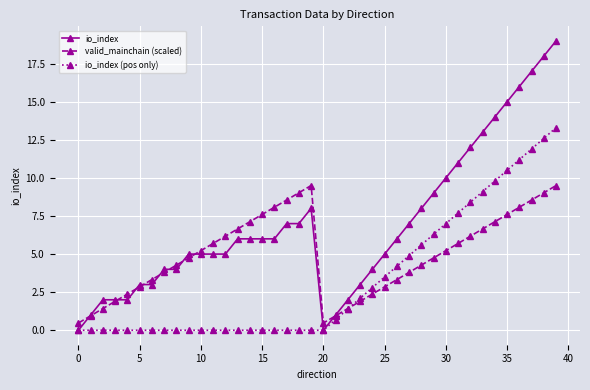

Which series has the largest total across all categories?

io_index